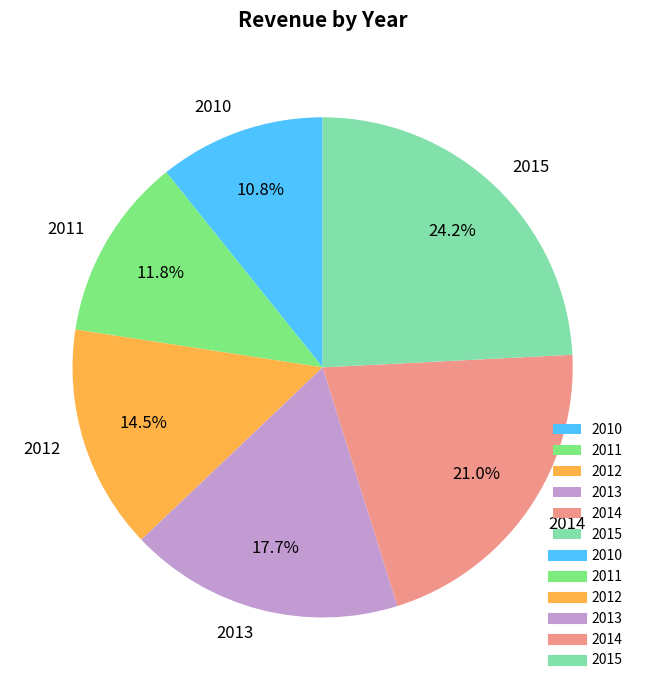

Is there a majority slice in this chart?

No